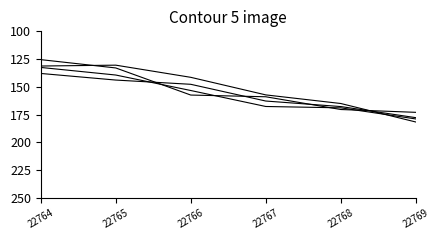

Is this an area chart (filled region under the line)?

No